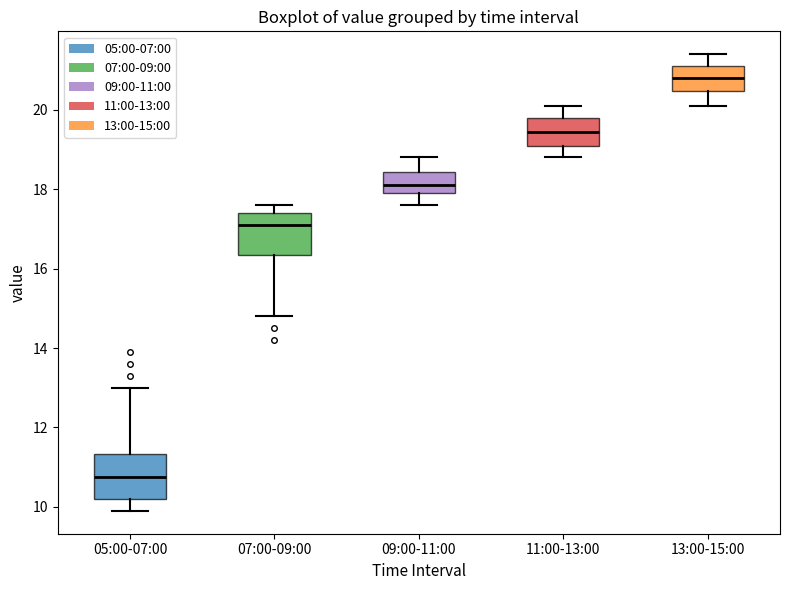

Where is the lower edge of the box for 11:00-13:00 on the y-axis? The values are not printed on the chart, so give them approximately, as read against the axis.

19.2